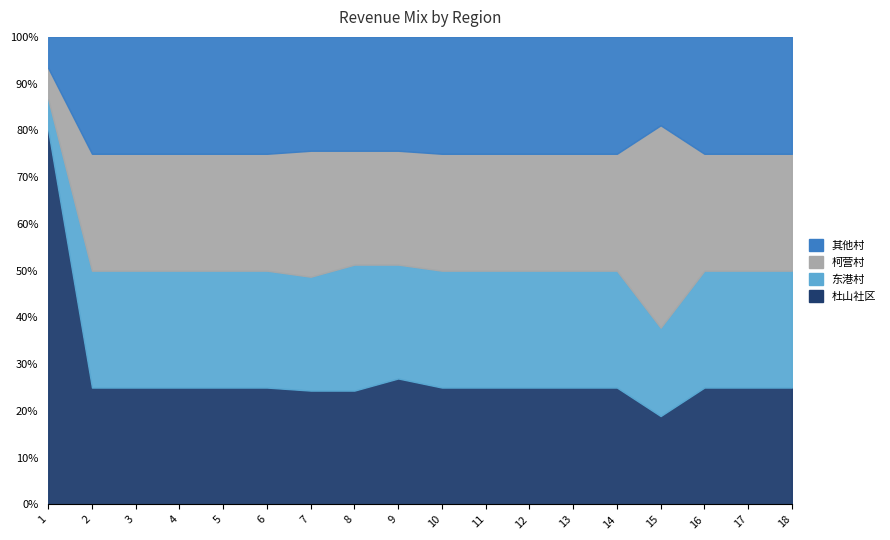

Between 3 and 13, which series saw the biggest shift?

杜山社区